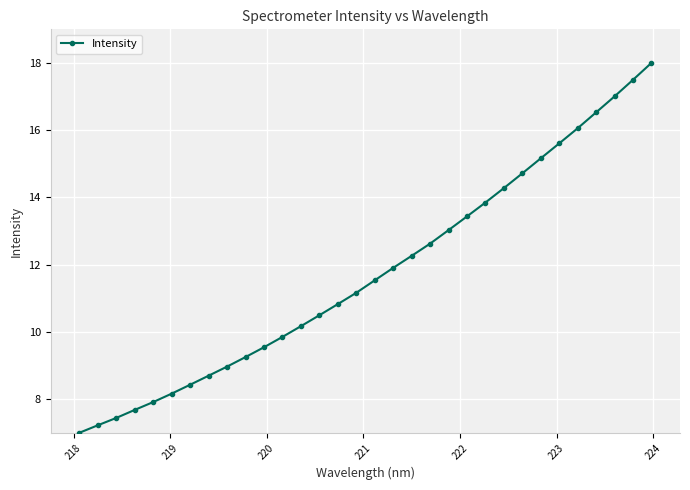

What is the maximum value shown in the chart?

18.0